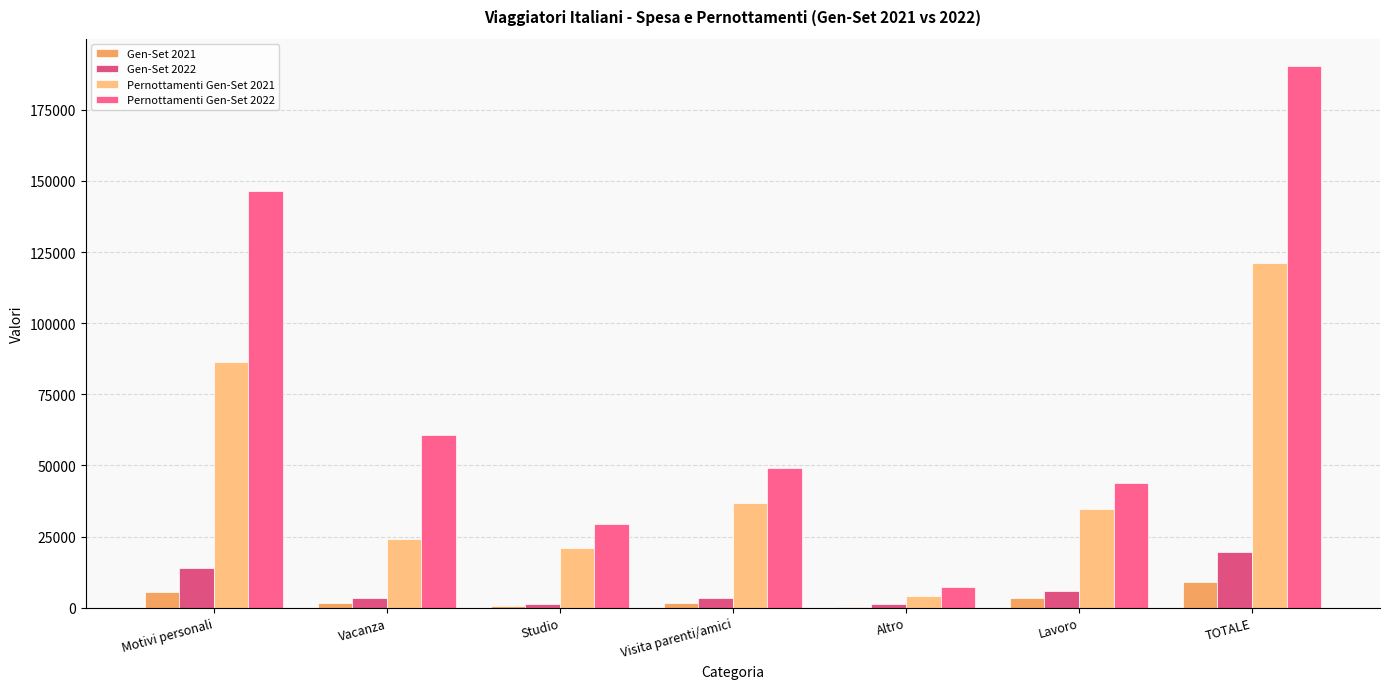

What is the spread (max minus min) of values at Visita parenti/amici?

47486.3